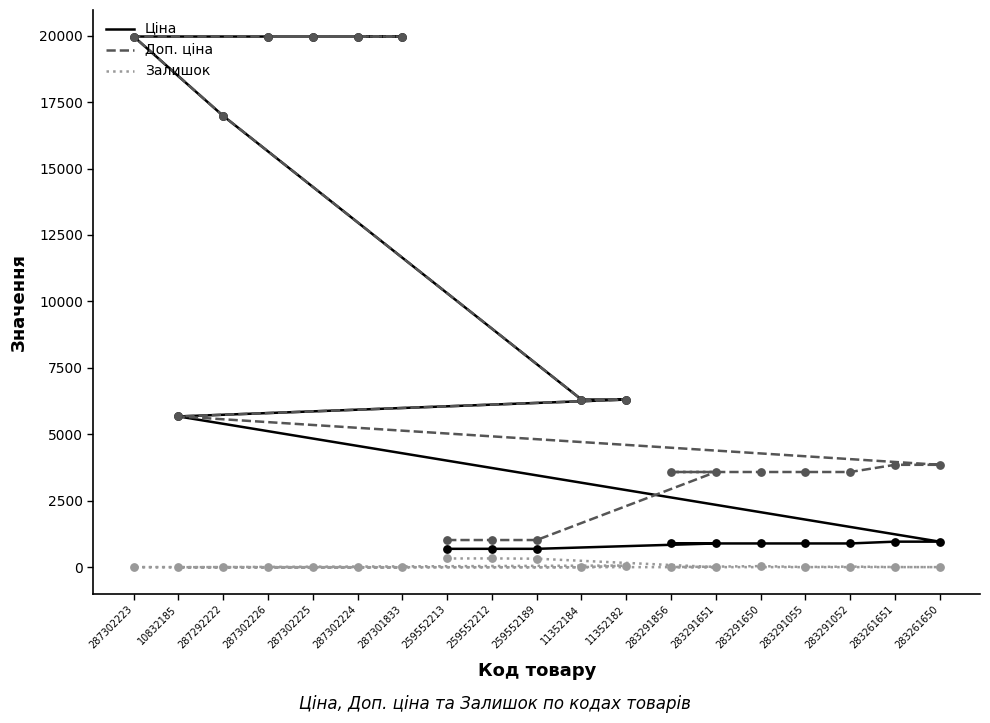

Is the value of Ціна at 283291650 greater than the value of Залишок at 11352184?

Yes